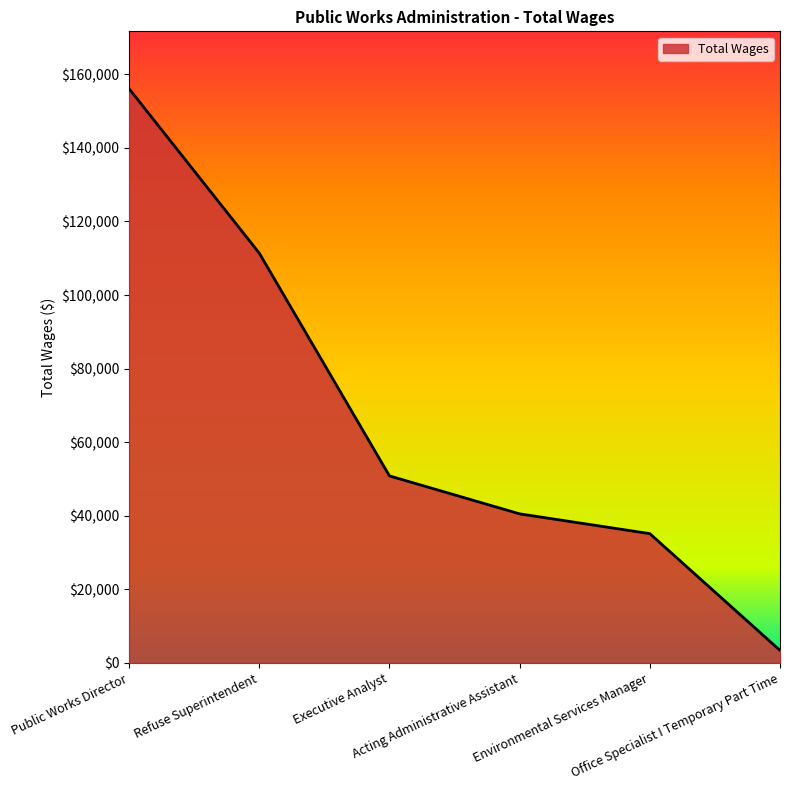

What is the sum of the values at Environmental Services Manager and Office Specialist I Temporary Part Time?

38510